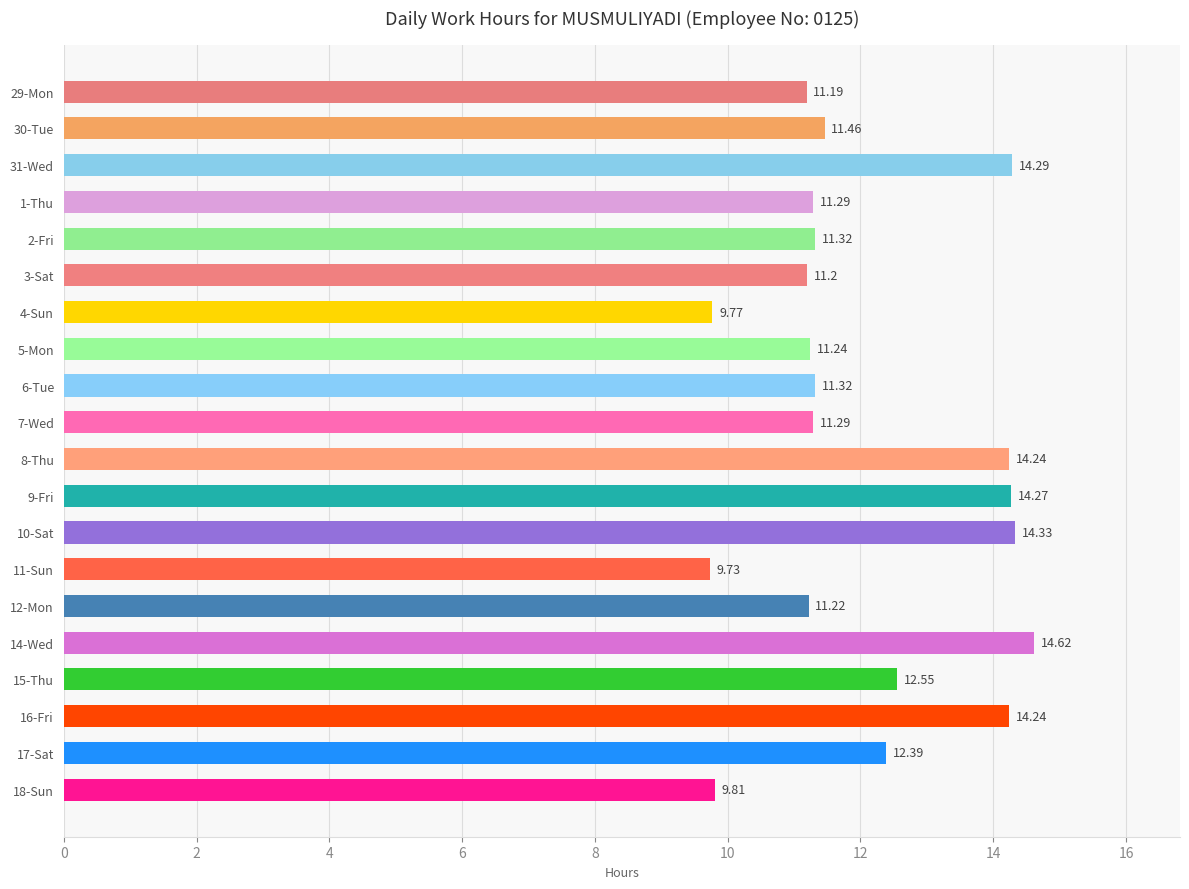

What is the difference between the maximum and minimum values?

4.9